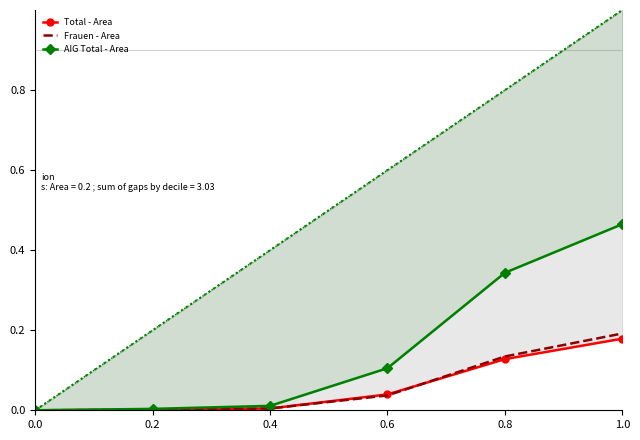

Count the number of categories in the chart.

6